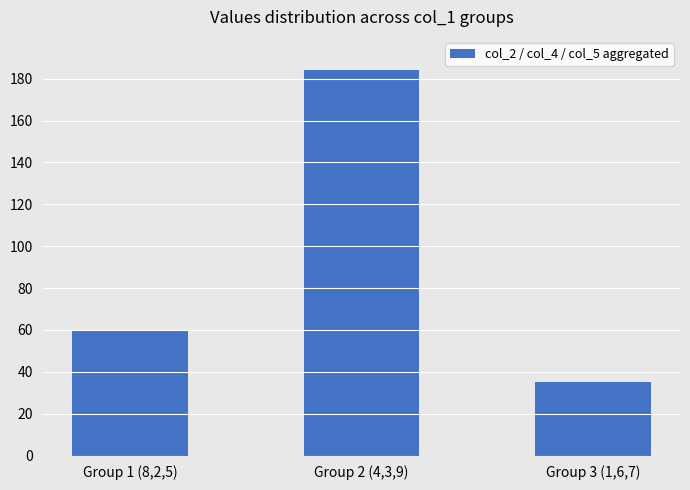

How many values are below 60?

1